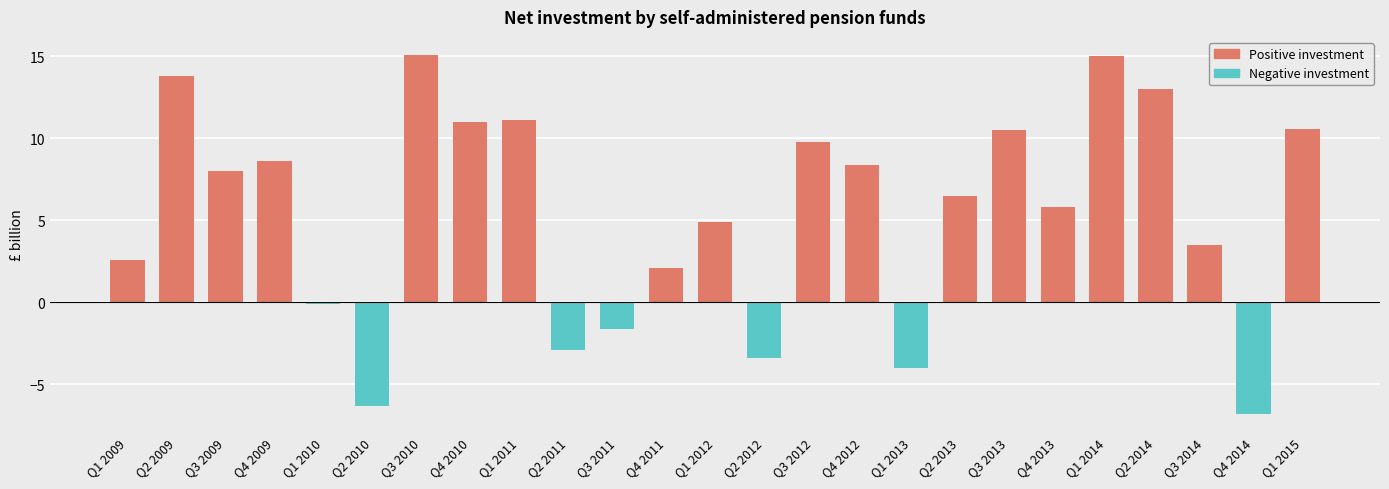

What position from the right is Q1 2009?

25